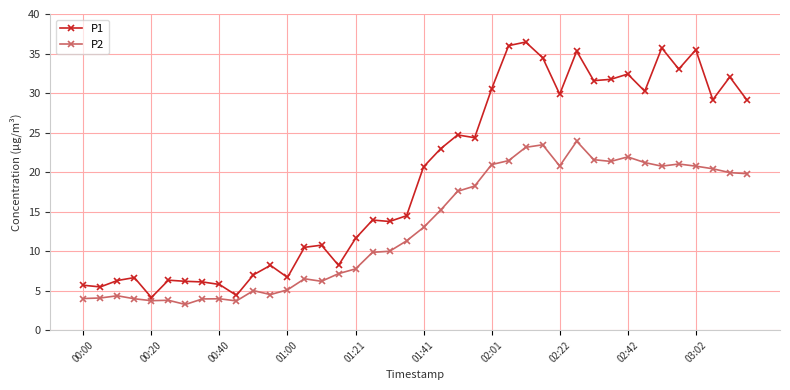

What is the maximum value for P1?

36.5